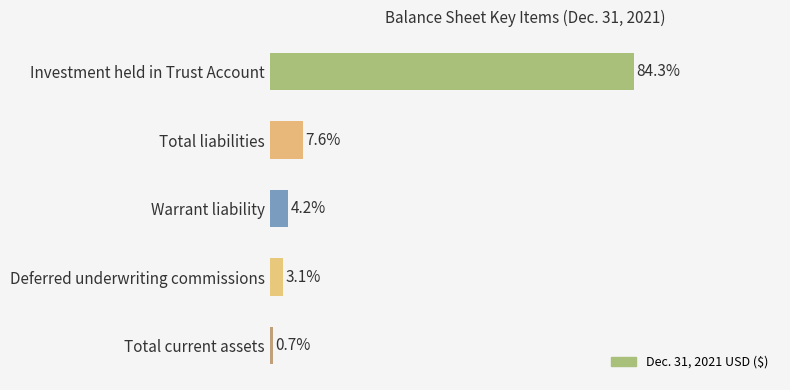

Rank the categories by value from lowest to highest.

Total current assets, Deferred underwriting commissions, Warrant liability, Total liabilities, Investment held in Trust Account